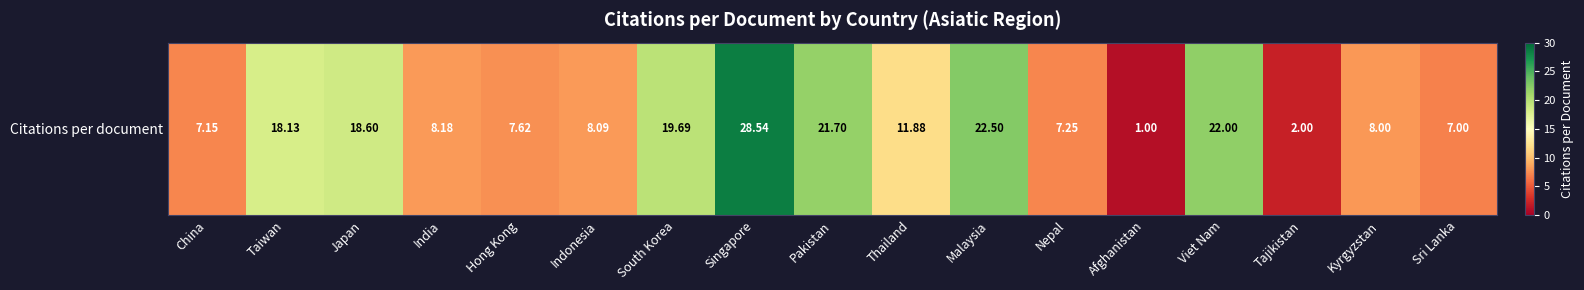

What is the average value?

12.9